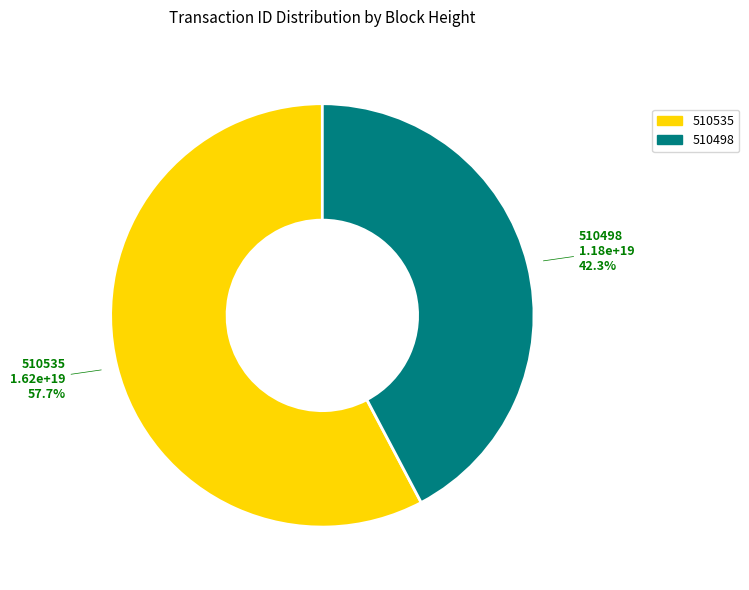

How much of the chart is everything except 510535?

42.3%